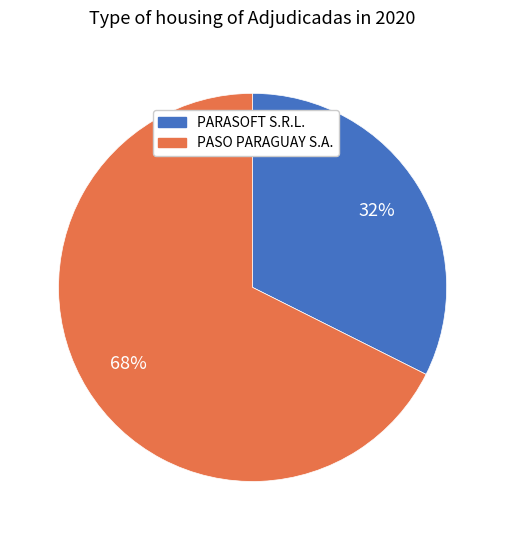

Do PARASOFT S.R.L. and PASO PARAGUAY S.A. together represent more than half of the pie?

Yes